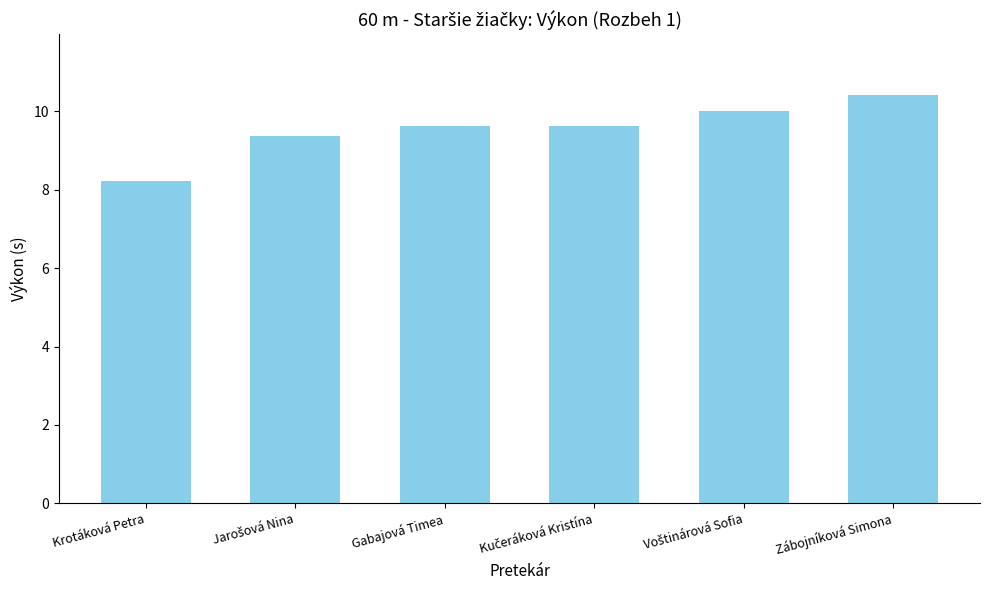

What is the label of the 3rd bar from the left?

Gabajová Timea